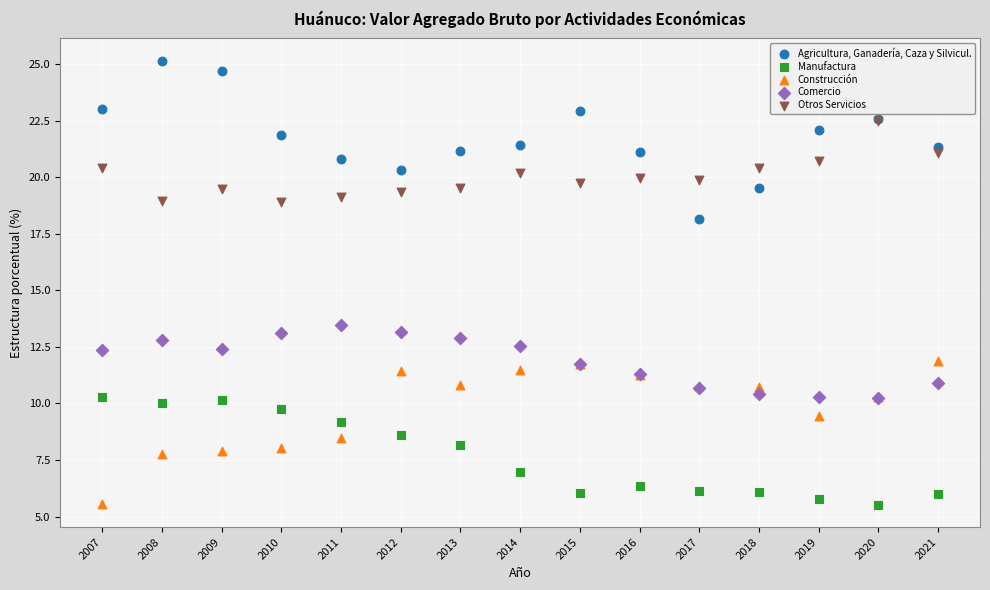

Across all series, what Y value is closest to 15?

13.5